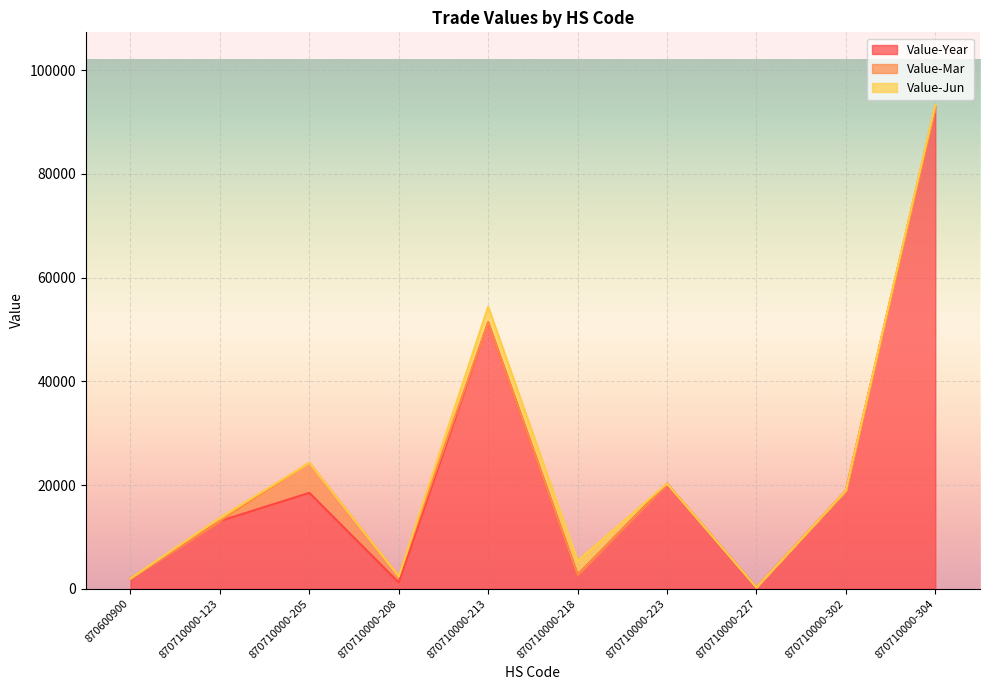

How many values in Value-Jun are above zero?

4